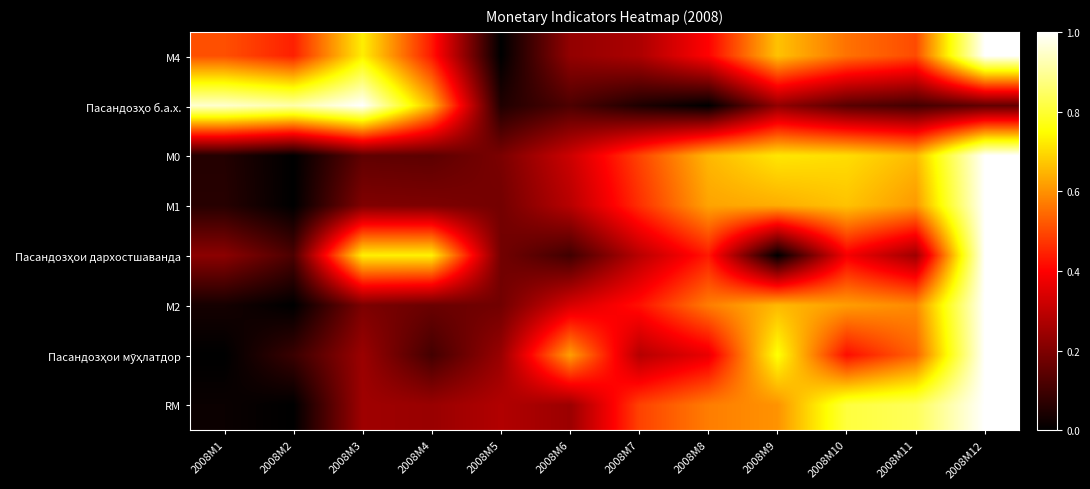

At 2008M7, list the series in order from largest to smallest.

М0, RM, М1, М2, Пасандозҳои дархостшаванда, Пасандозҳои мӯҳлатдор, М4, Пасандозҳо б.а.х.